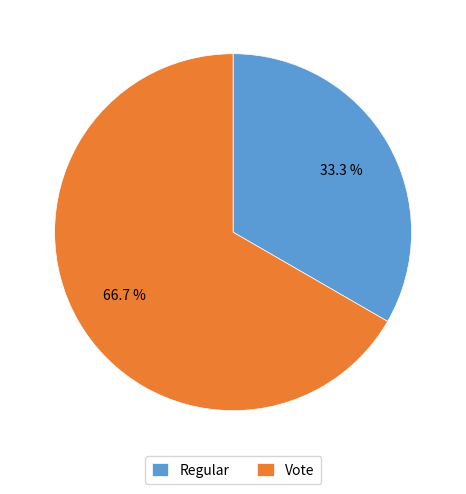

To the nearest percent, what is the average slice percentage?

50%